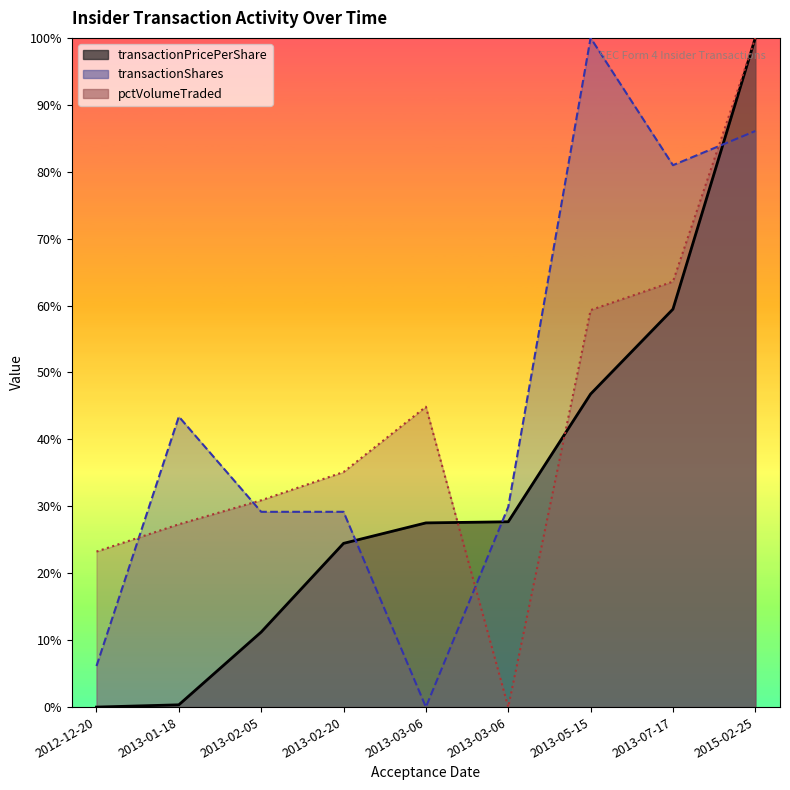

What is the total value across all series at 2015-02-25?

286.1